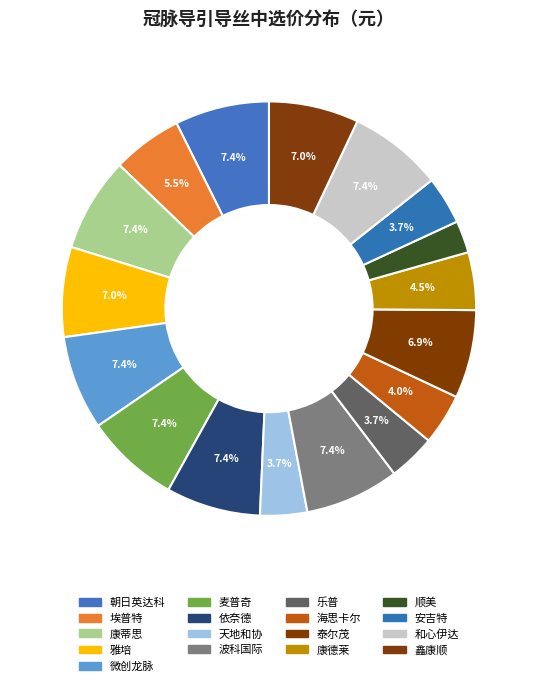

How many segments does this pie chart have?

17